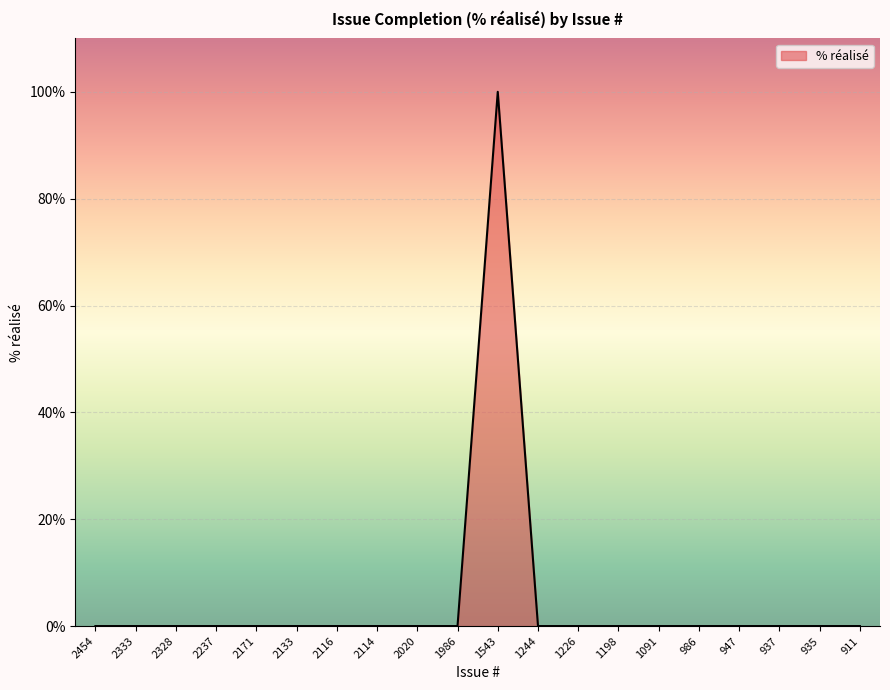

Does the chart have visible grid lines?

Yes